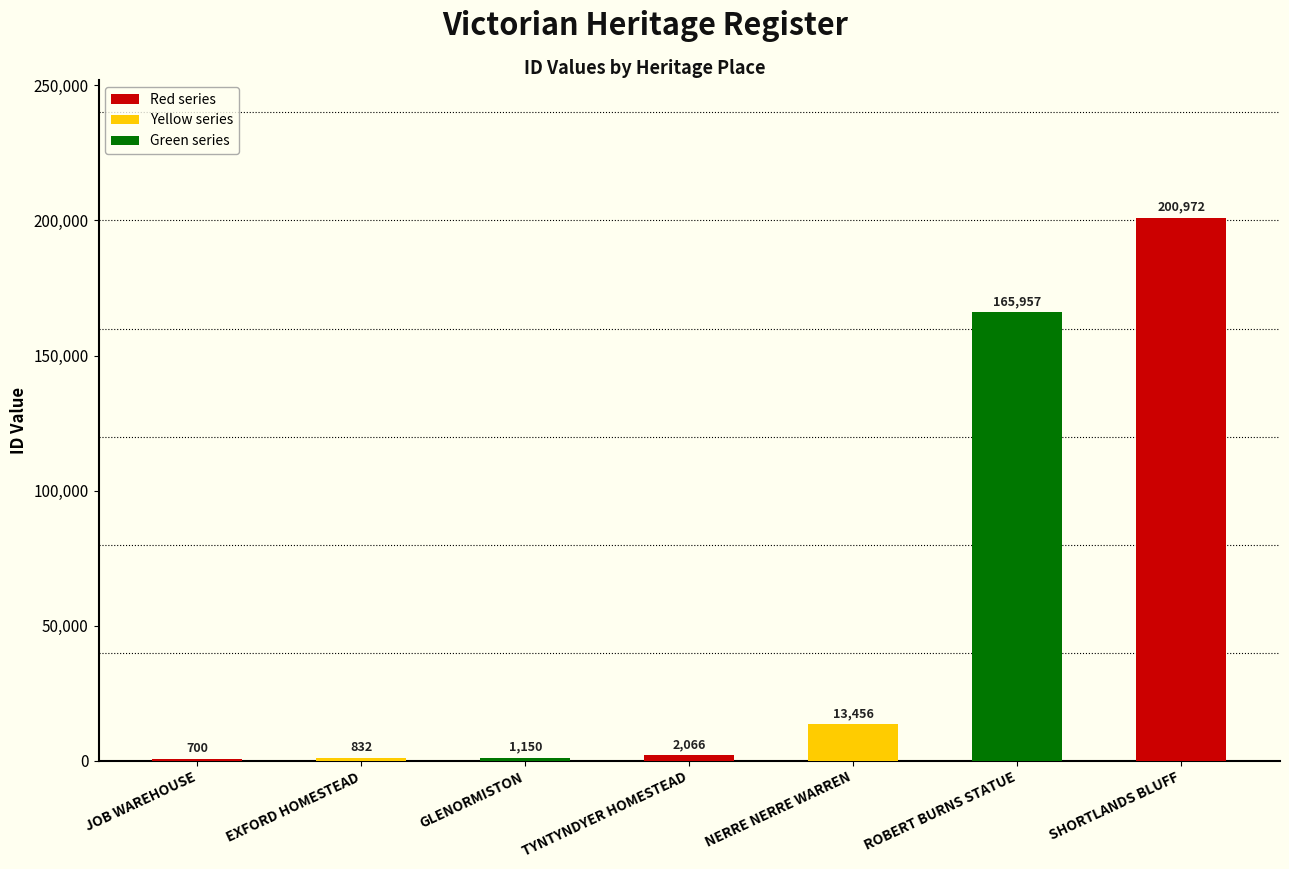

What is the ratio of the value at ROBERT BURNS STATUE to the value at NERRE NERRE WARREN?

12.3